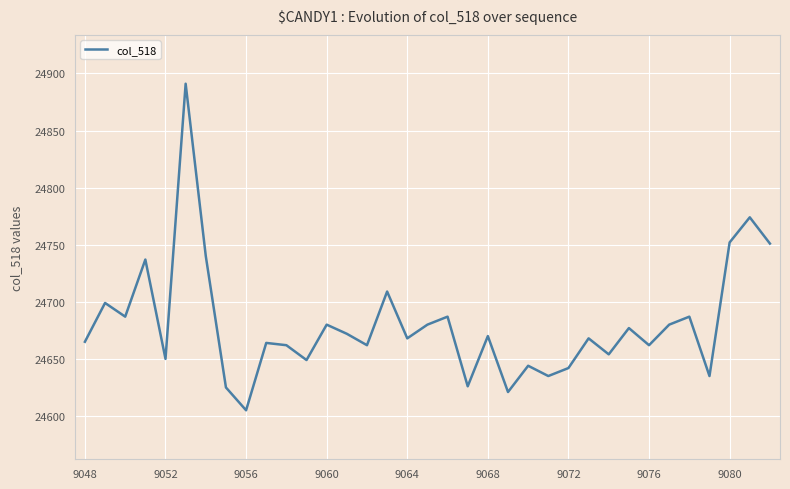

What is the smallest value displayed?

24605